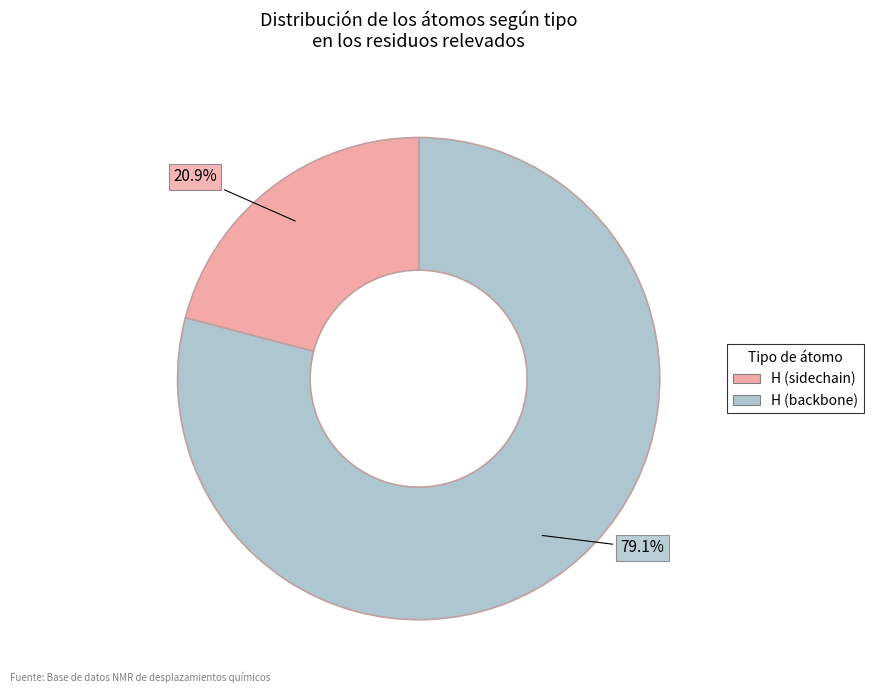

Is there a majority slice in this chart?

Yes